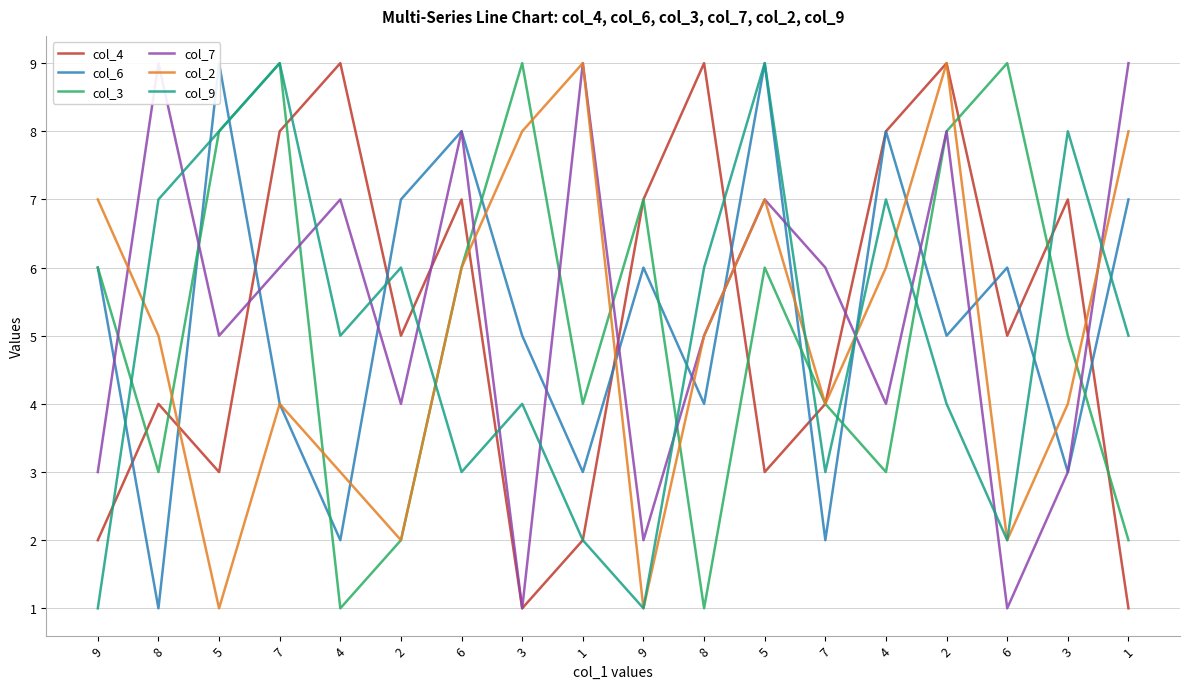

At which label does col_7 first exceed 6?

8